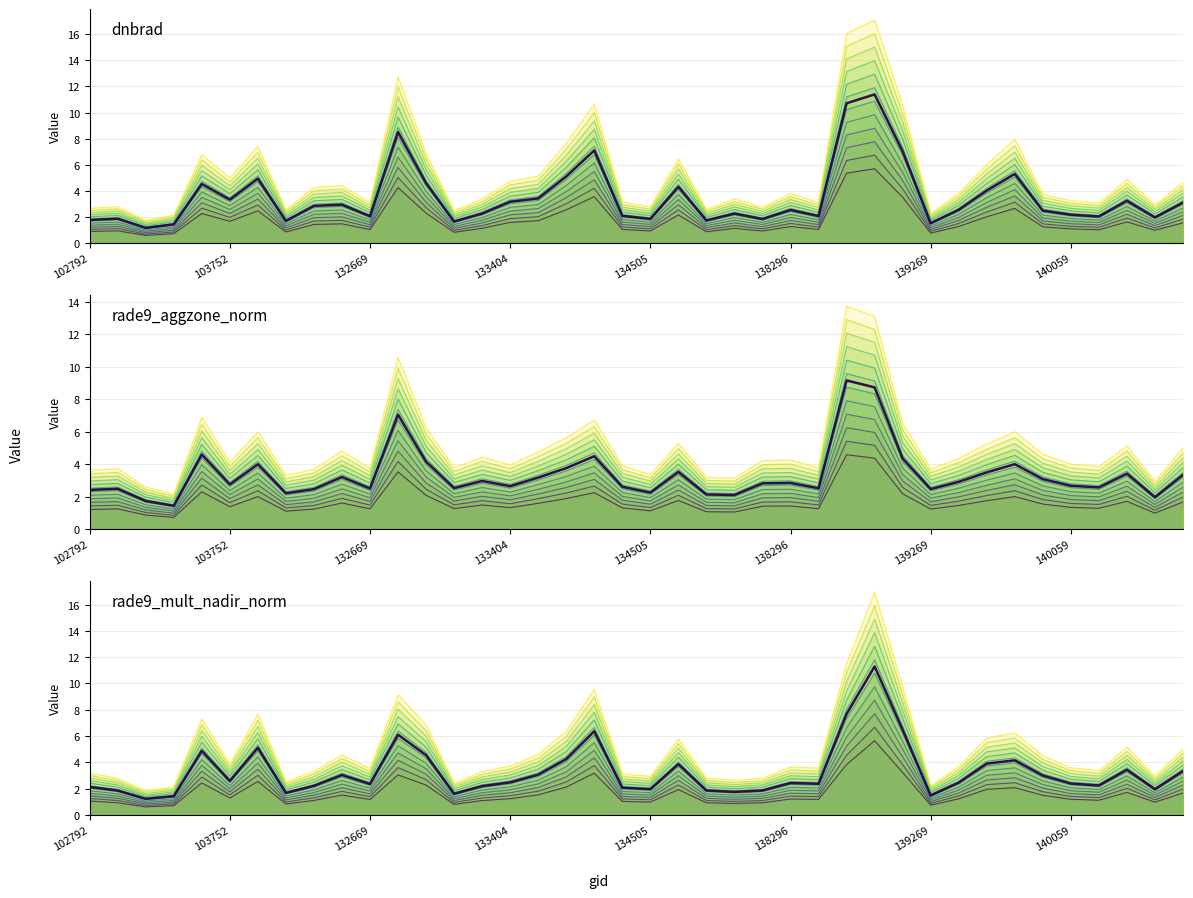

How many times do dnbrad and rade9_mult_nadir_norm cross each other?

18